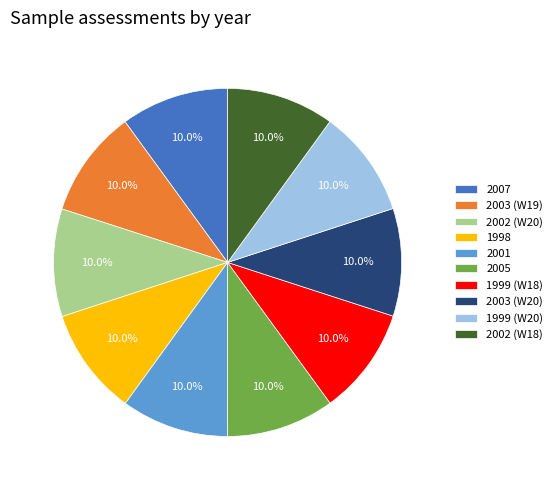

Is it true that 2003 (W19) is 2% of the pie?

False